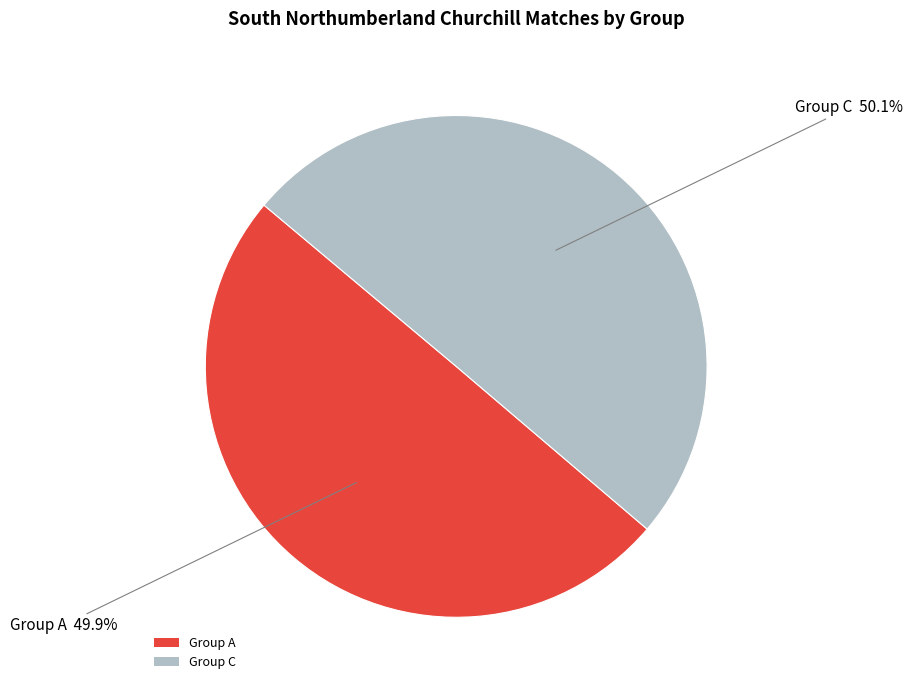

Approximately how many times larger is the value at Group A compared to Group C?

1.0